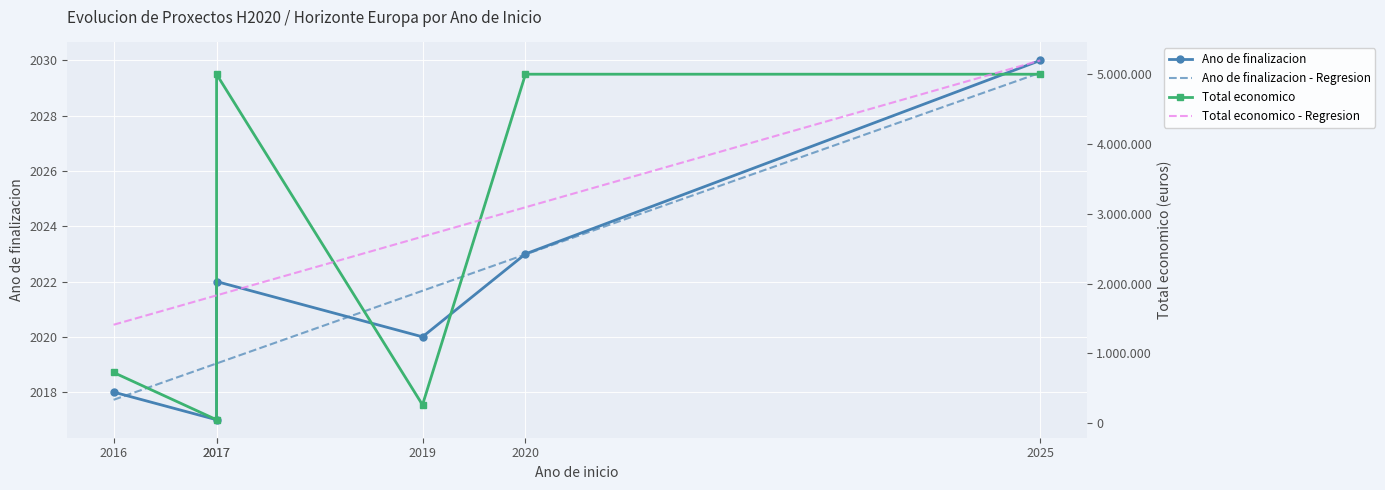

Reading left to right, extract all data points from this chart.

Ano de finalizacion: 2016=2018	2017=2017	2017=2022	2019=2020	2020=2023	2025=2030
Total economico: 2016=726891	2017=50000	2017=4998322	2019=263440	2020=4999393	2025=4999137